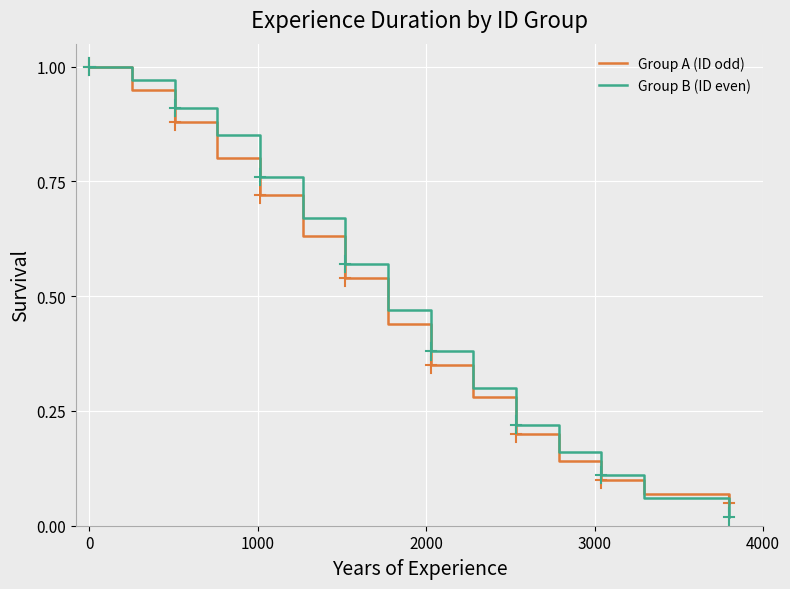

Which series has the widest spread of values?

Group B (ID even)